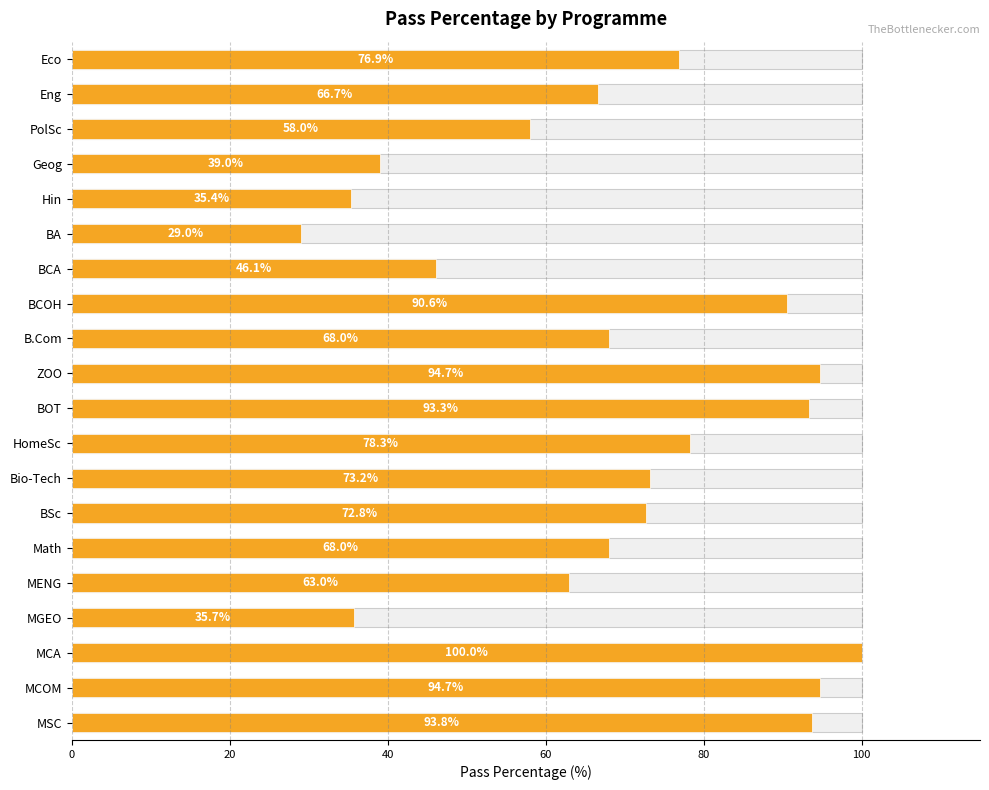

Which has a higher value, BOT or HomeSc?

BOT